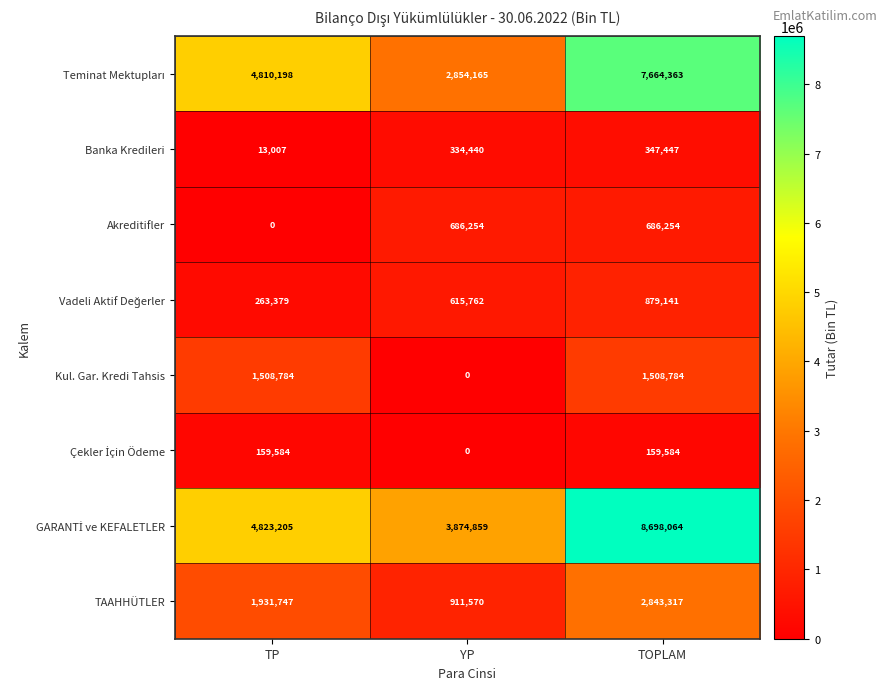

What is the spread (max minus min) of values at YP?

3874859